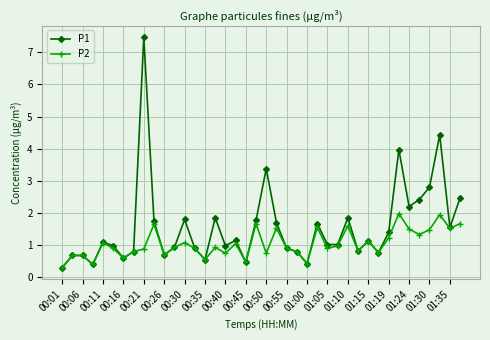

What is the value of the P1 point at the 31st from the left?

1.1